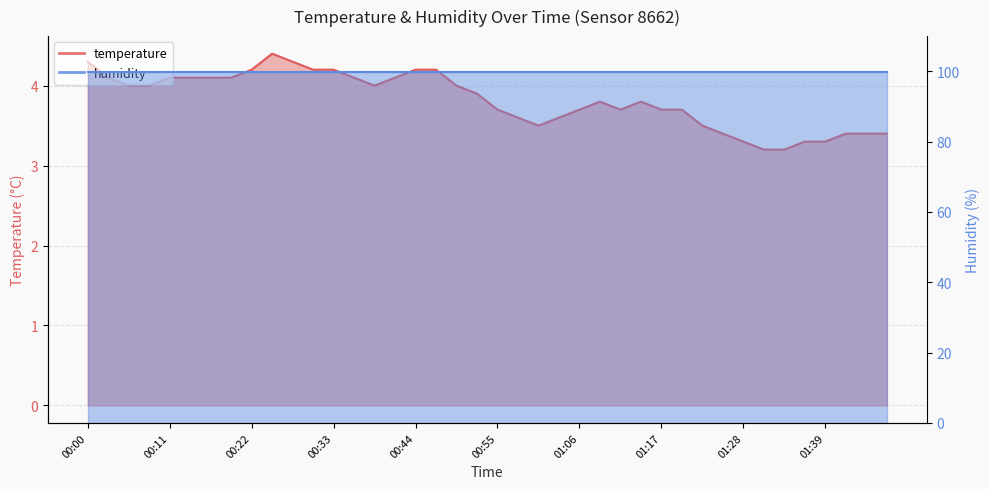

Which category has the highest value across all series?

00:25